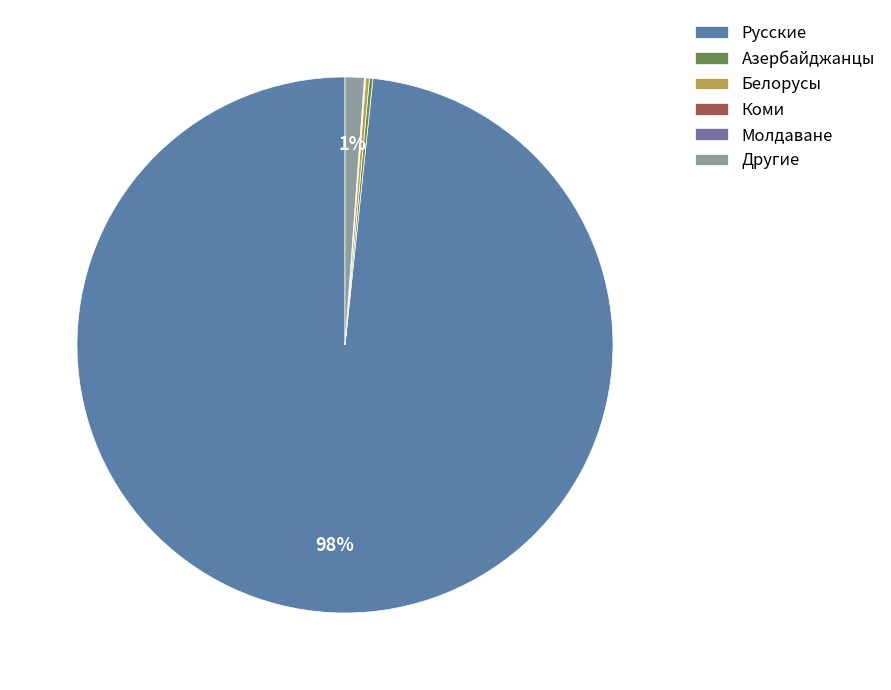

Which category has the biggest portion of the pie?

Русские